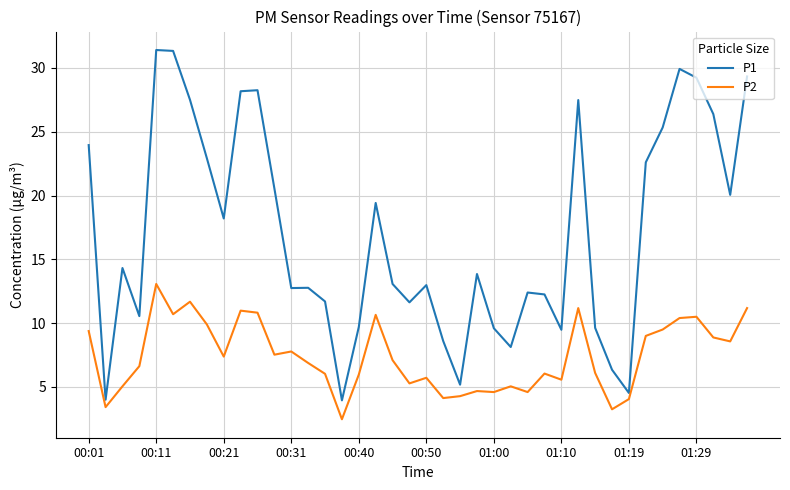

Which series has the widest spread of values?

P1